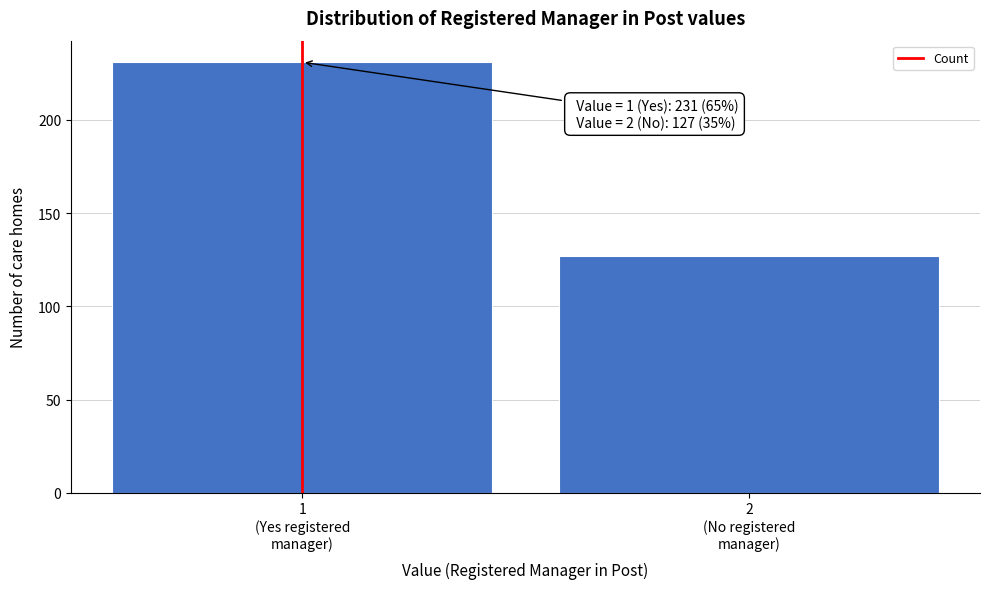

Reading right to left, what are all the values shown in this chart?

127	231